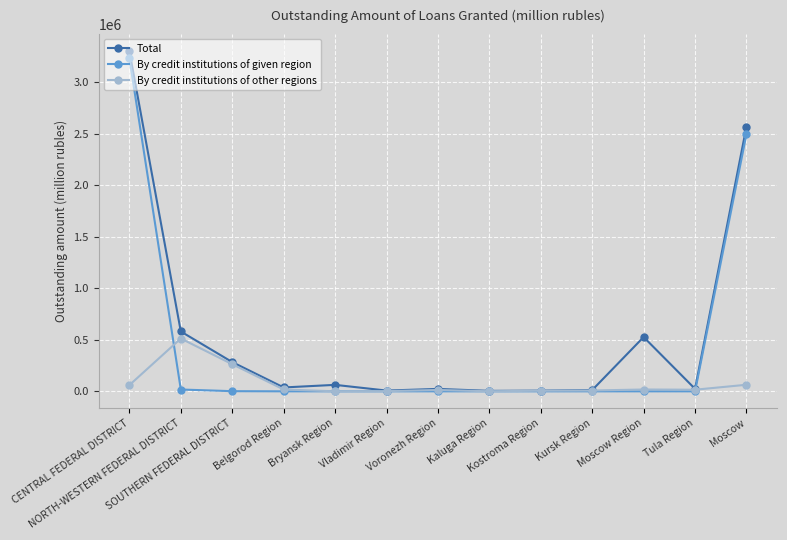

How many data points in By credit institutions of other regions are less than 15659?

6